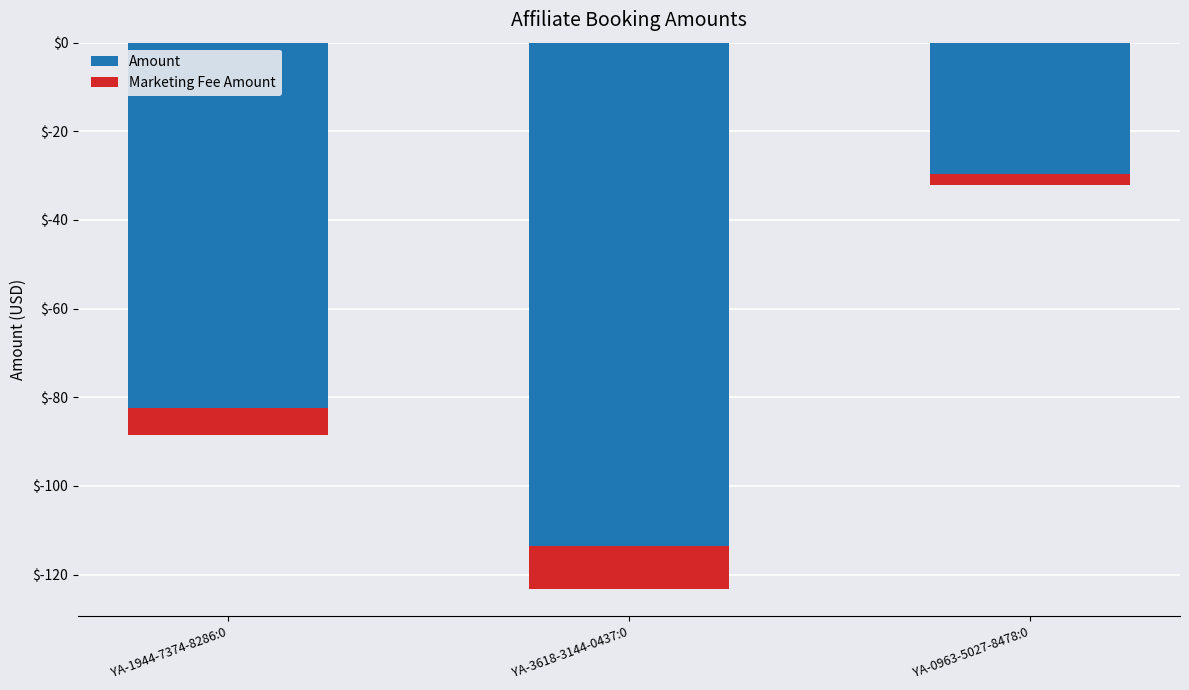

Is it true that Marketing Fee Amount equals -9.7 at YA-3618-3144-0437:0?

True